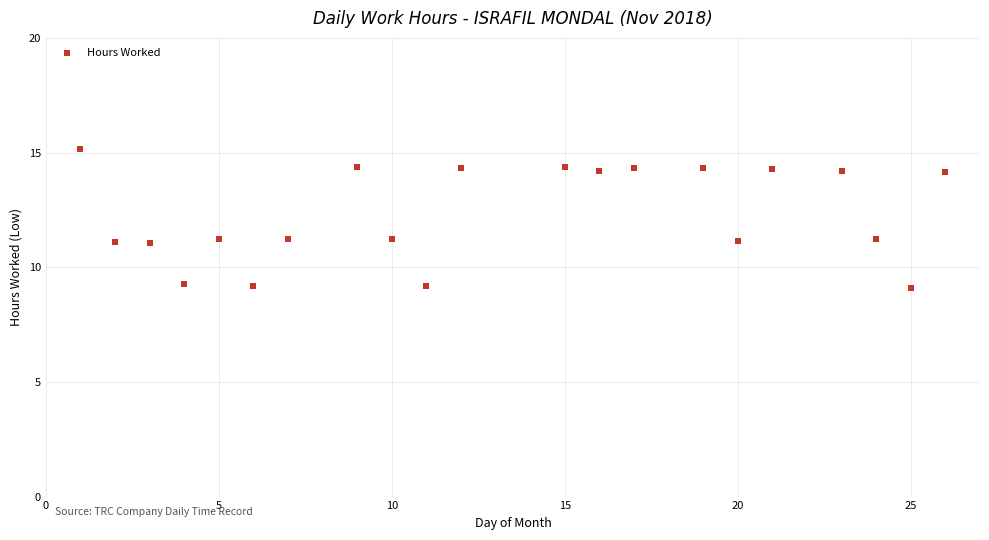

What is the range of Y values (max minus min)?

6.0